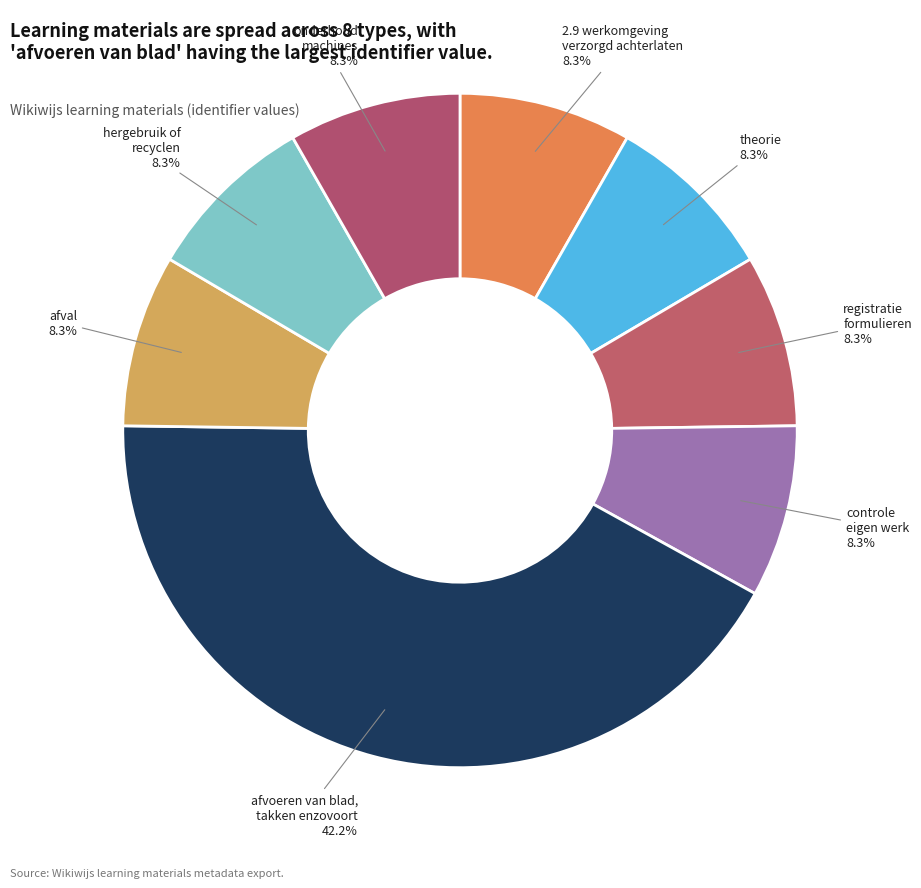

What is the ratio of the value at 2.9 werkomgeving verzorgd achterlaten to the value at registratie formulieren?

1.0